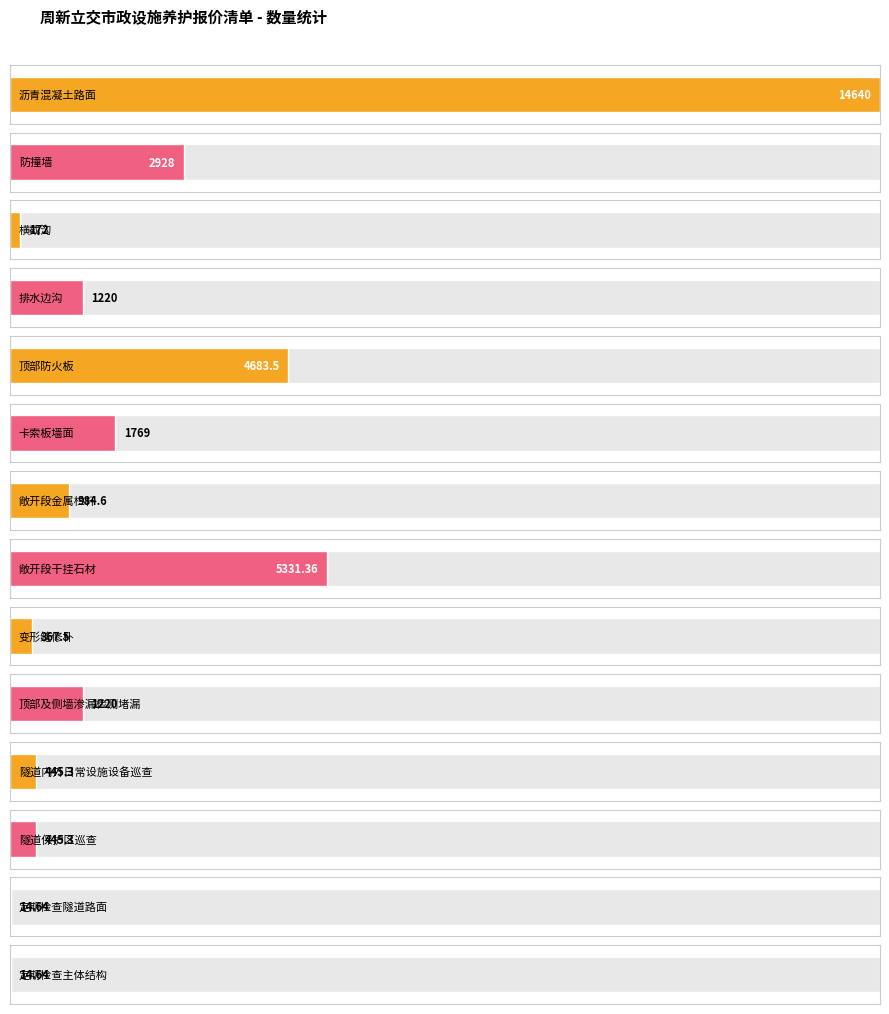

What is the value of the 4th bar from the left?

1220.0